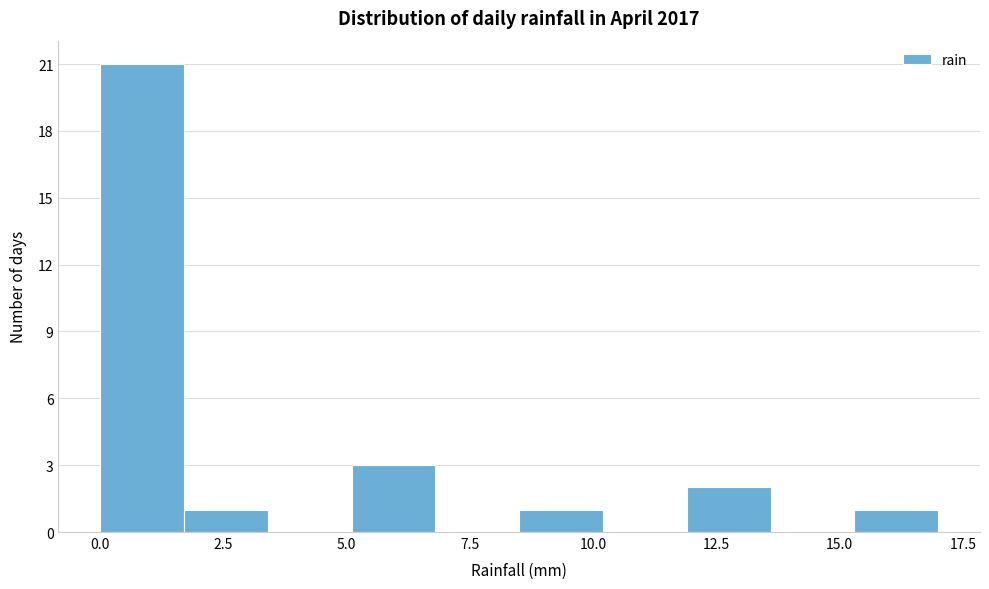

Around what value on the x-axis is the tallest bar? Give the approximate position of its centre, as read against the axis.

1.0